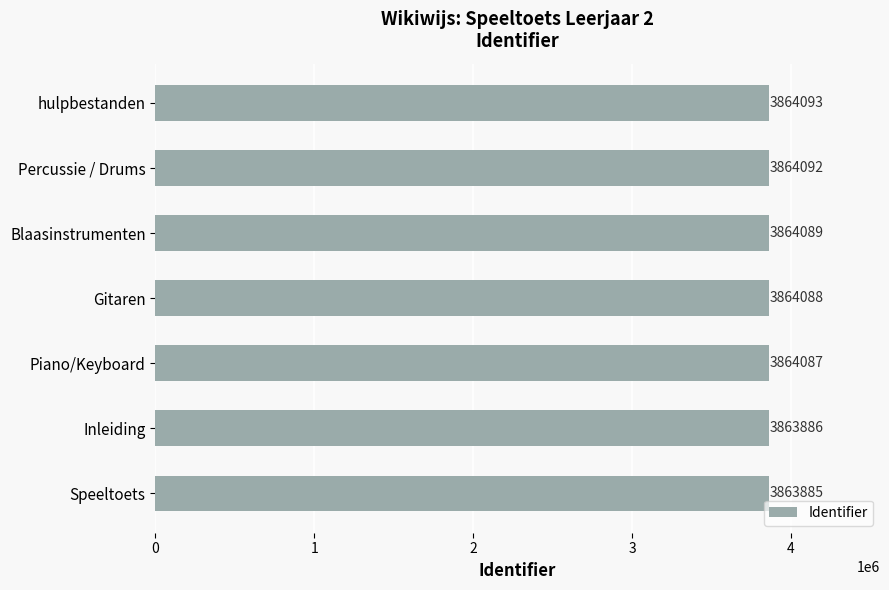

List the labels in order of value, largest first.

hulpbestanden, Percussie / Drums, Blaasinstrumenten, Gitaren, Piano/Keyboard, Inleiding, Speeltoets